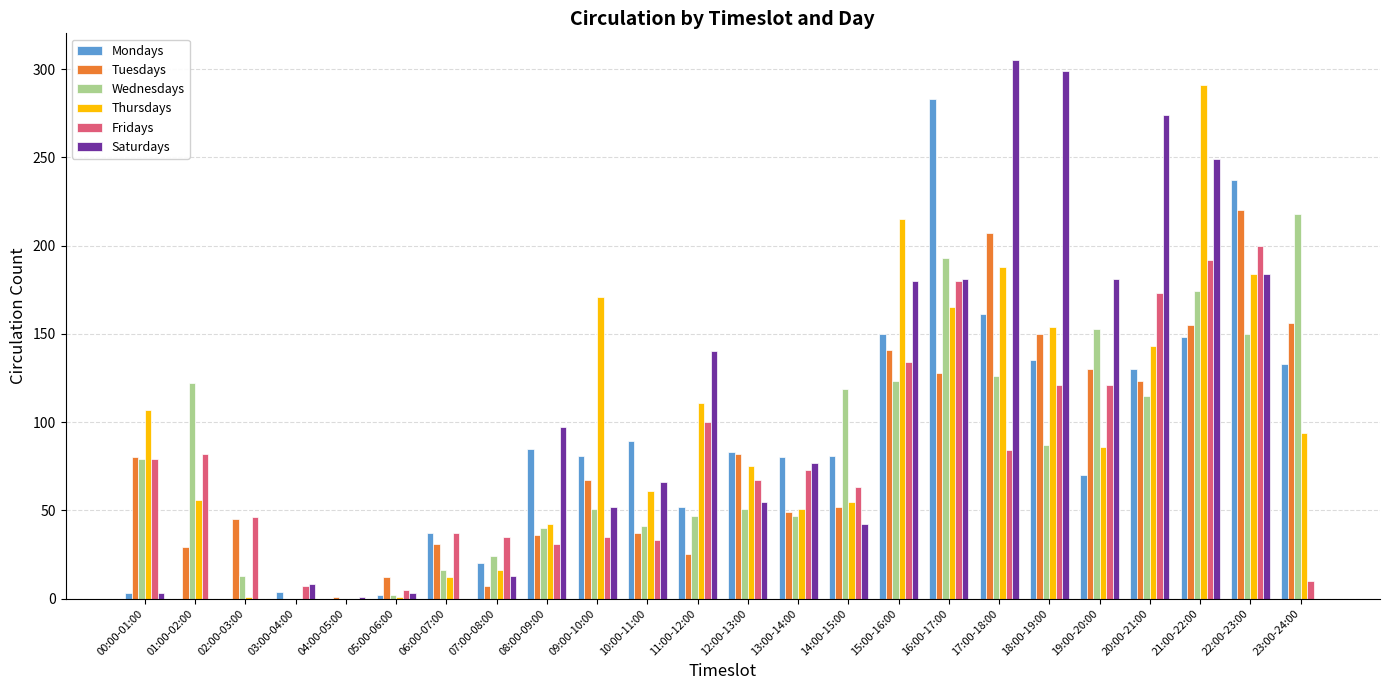

How many groups of bars are there?

24